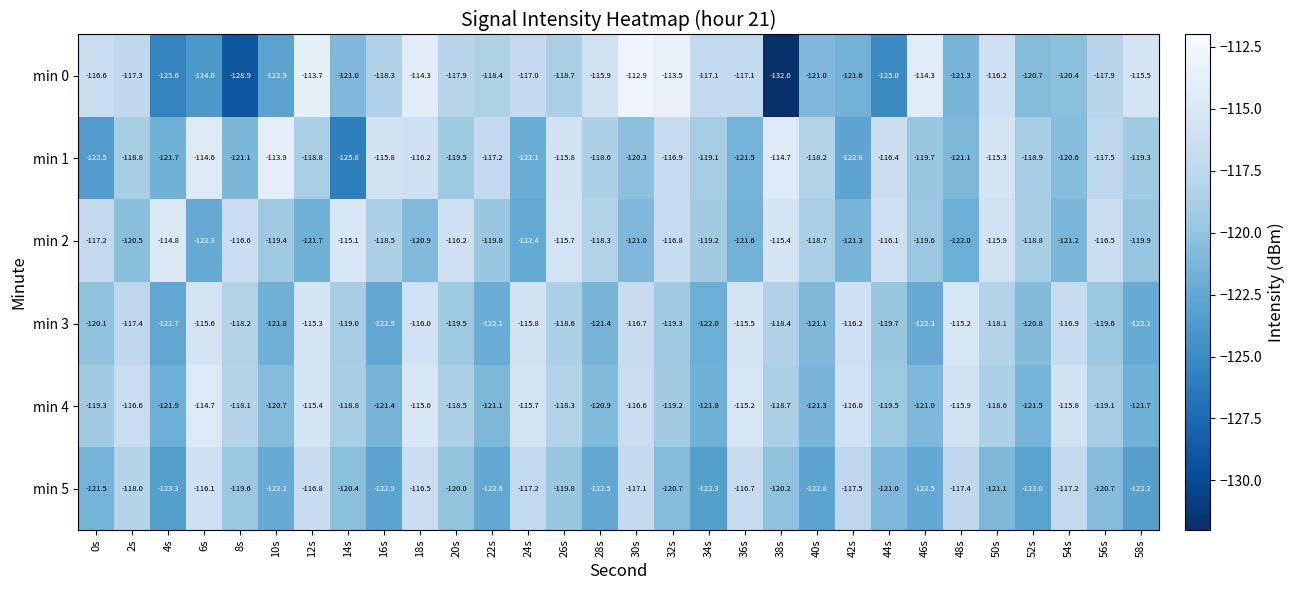

Count the number of data series in this chart.

6